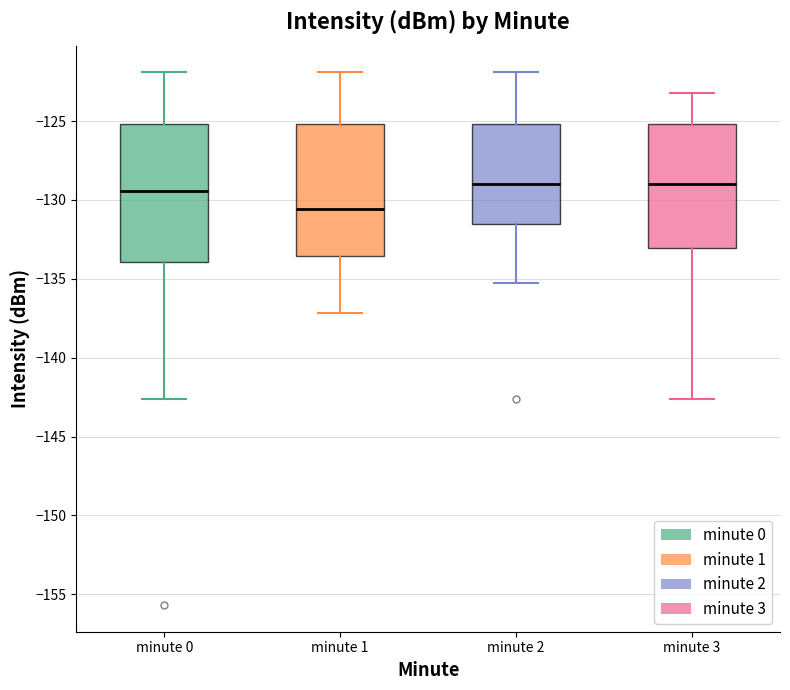

Where is the lower edge of the box for minute 2 on the y-axis? The values are not printed on the chart, so give them approximately, as read against the axis.

-131.5